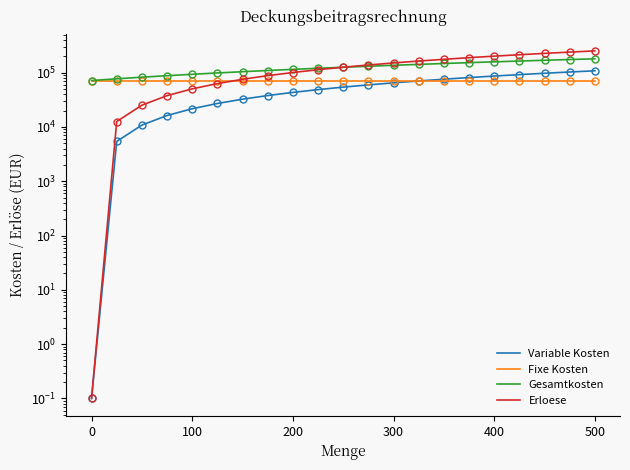

Which series has the largest total across all categories?

Erloese